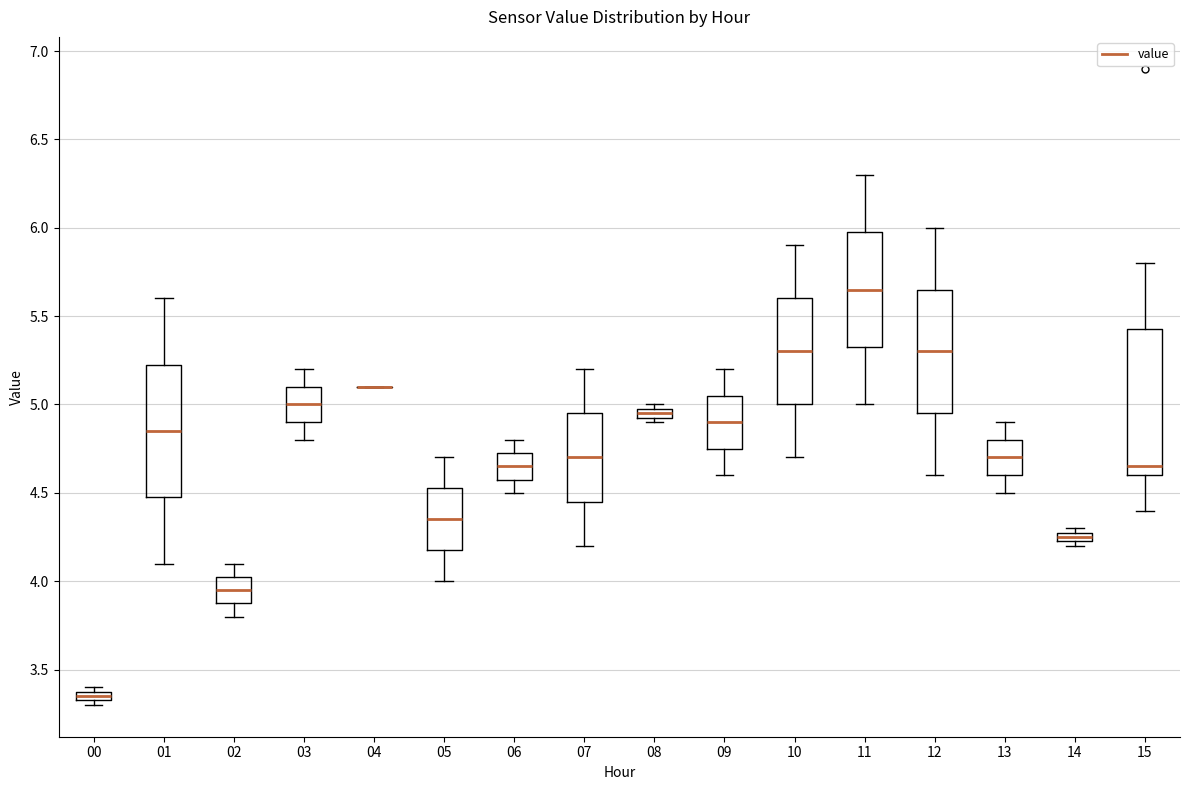

Which box is the tallest, from its lower edge to its upper edge?

15